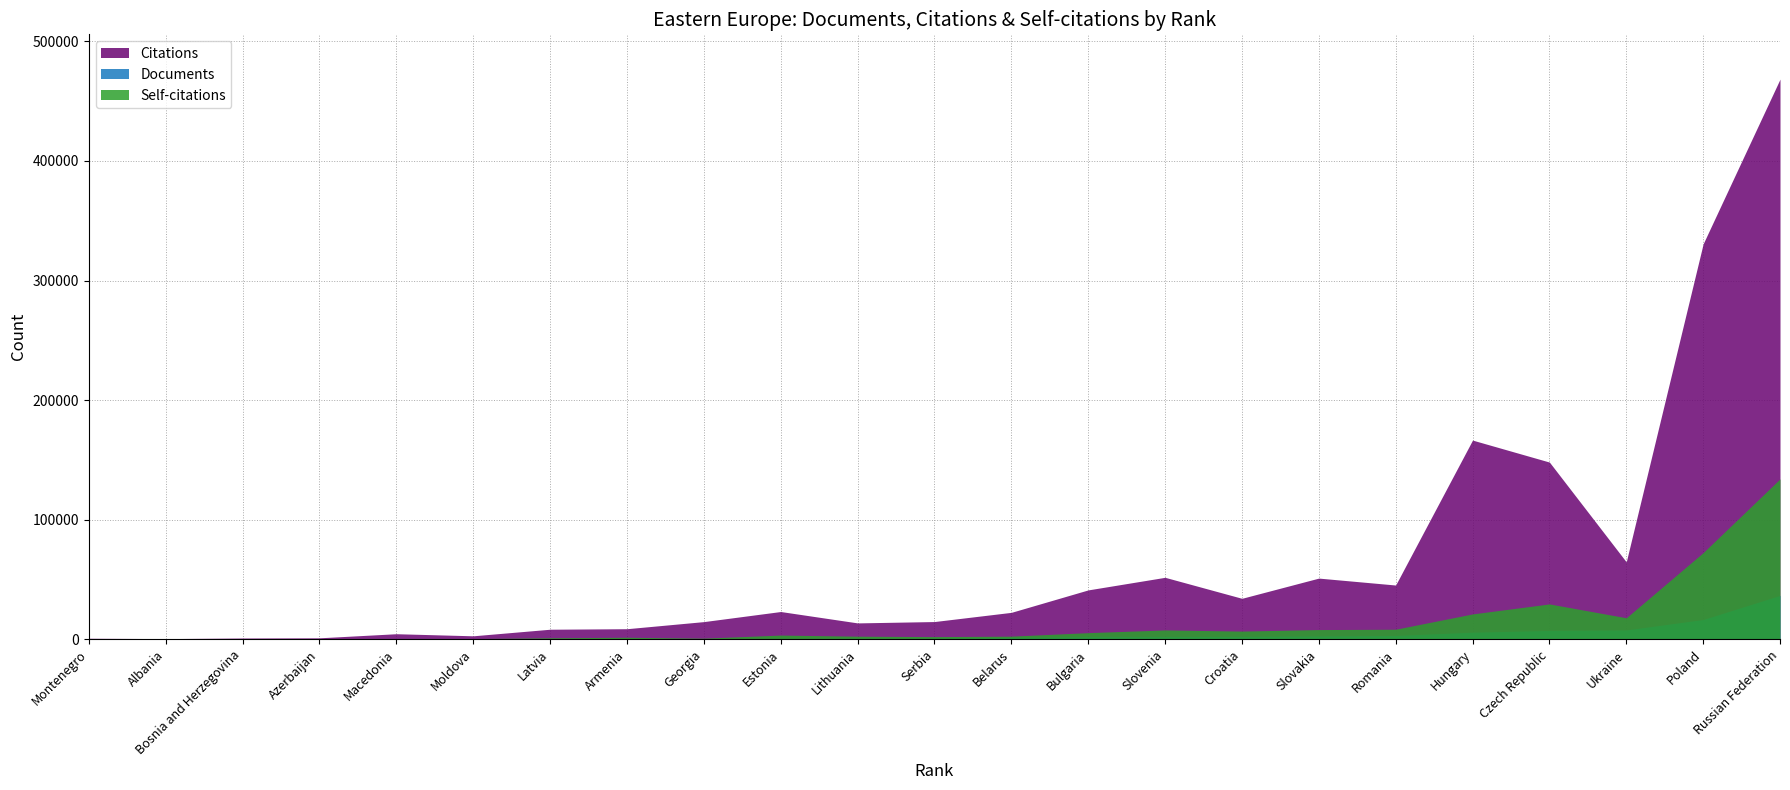

At which label is Documents closest to 18353?

Poland